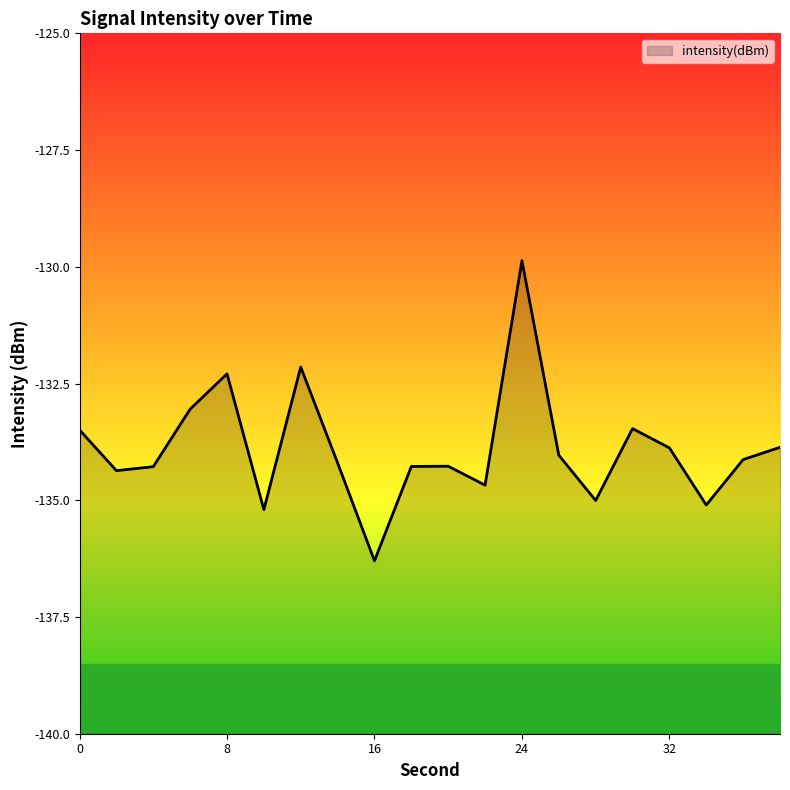

List the labels in order of value, smallest first.

16, 10, 34, 28, 22, 2, 4, 18, 20, 14, 36, 26, 32, 38, 0, 30, 6, 8, 12, 24